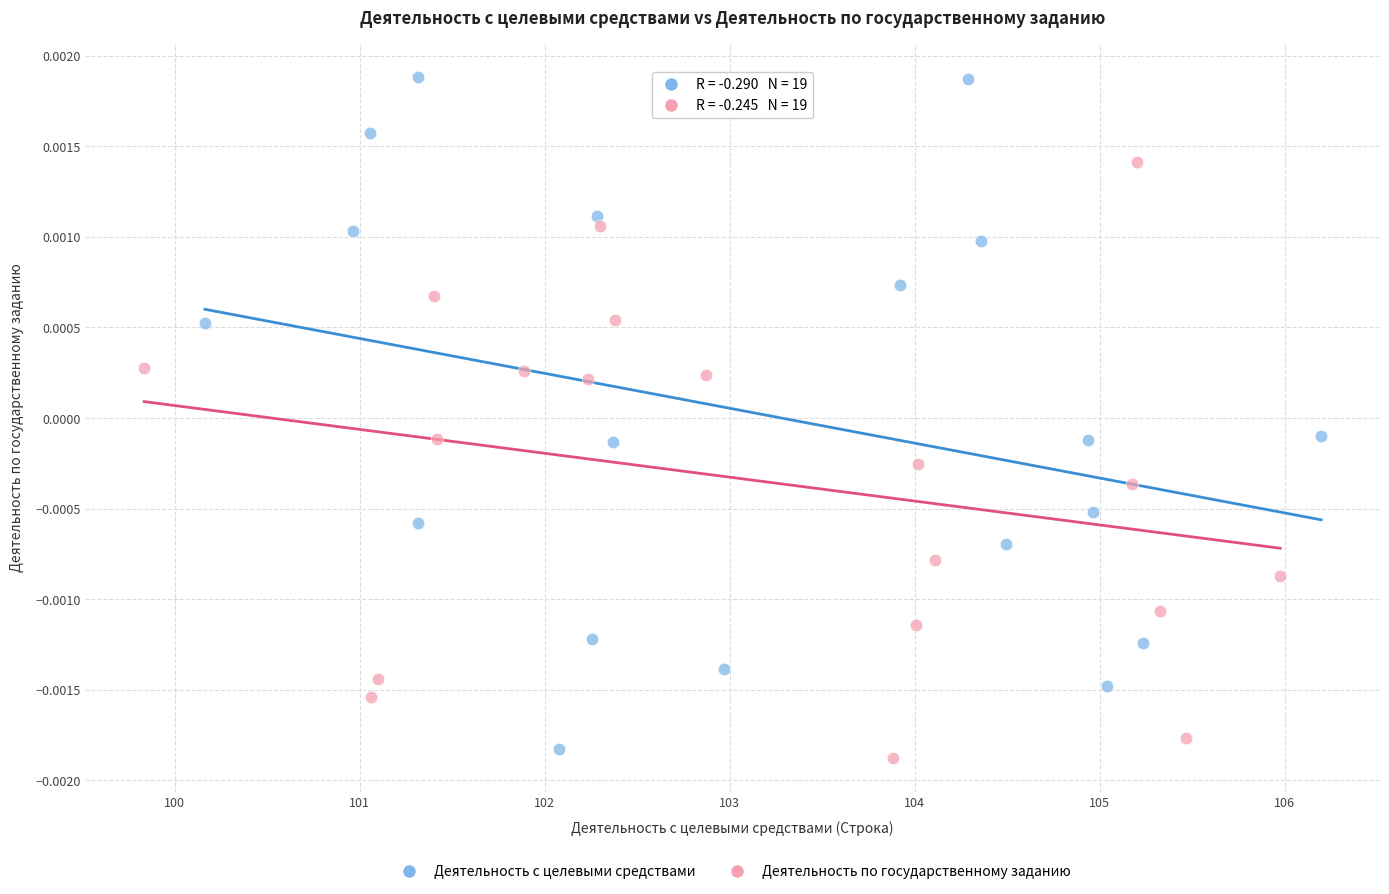

Which series reaches the minimum Y coordinate?

Деятельность по государственному заданию